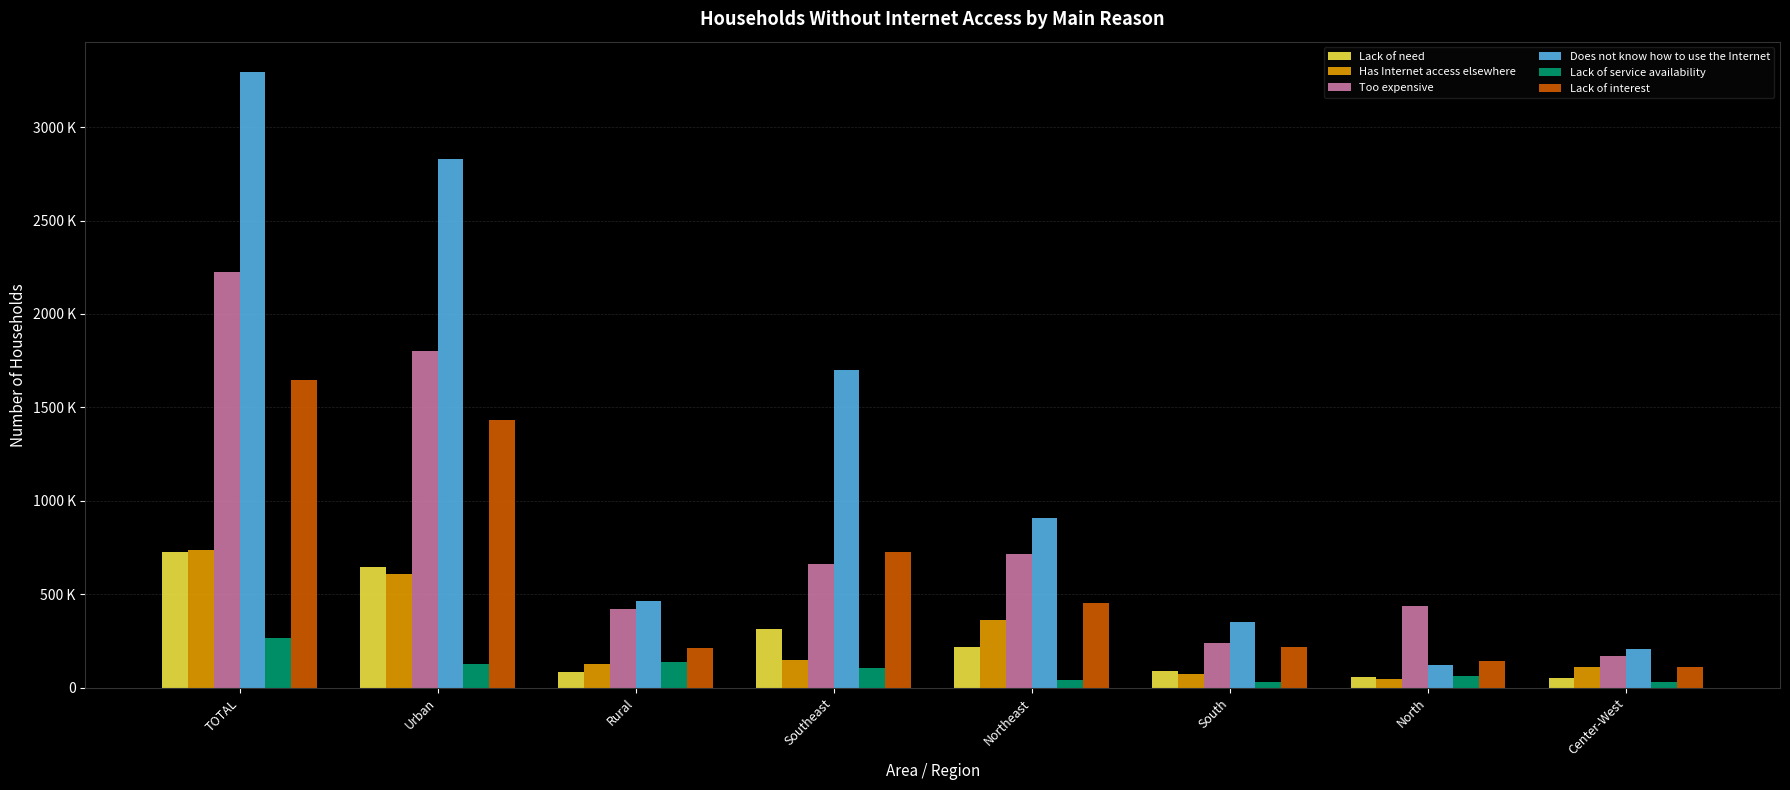

What is the label of the 1st bar from the right?

Center-West